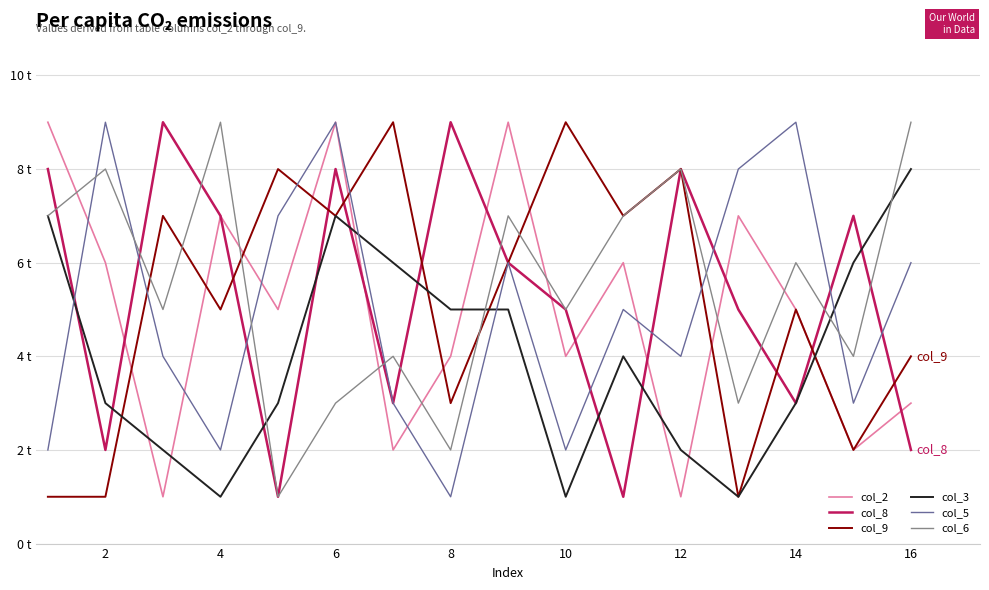

Does the chart have visible grid lines?

Yes